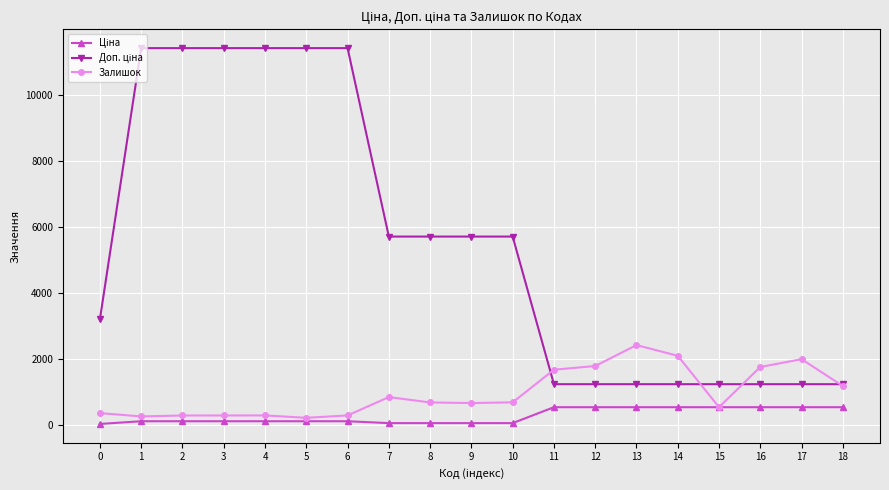

What is the average value of the Ціна series?

276.7